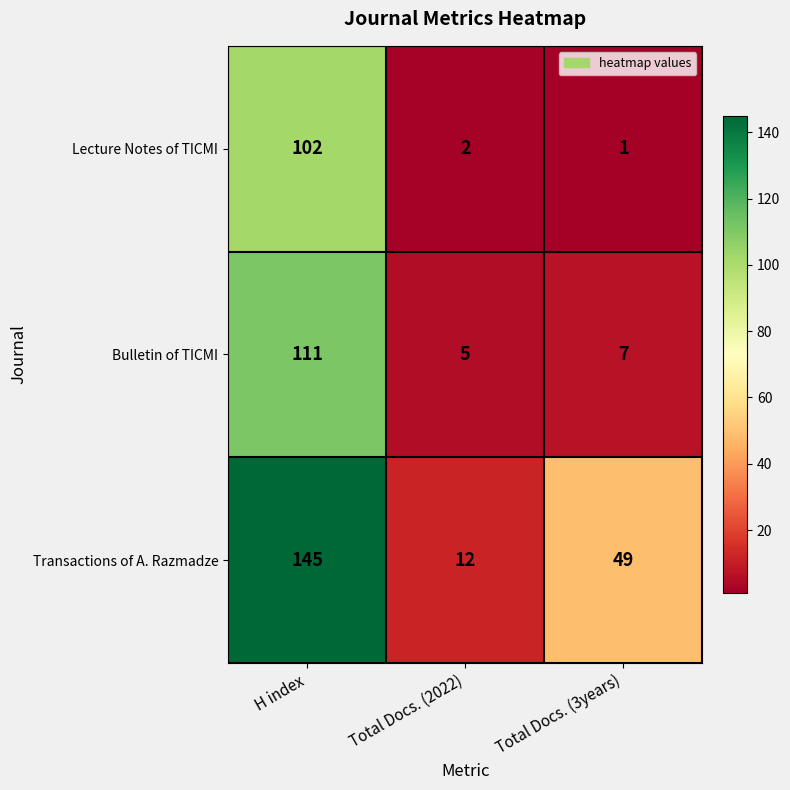

Reading right to left, transcribe all the data shown in this chart.

Lecture Notes of TICMI: 1	2	102
Bulletin of TICMI: 7	5	111
Transactions of A. Razmadze: 49	12	145